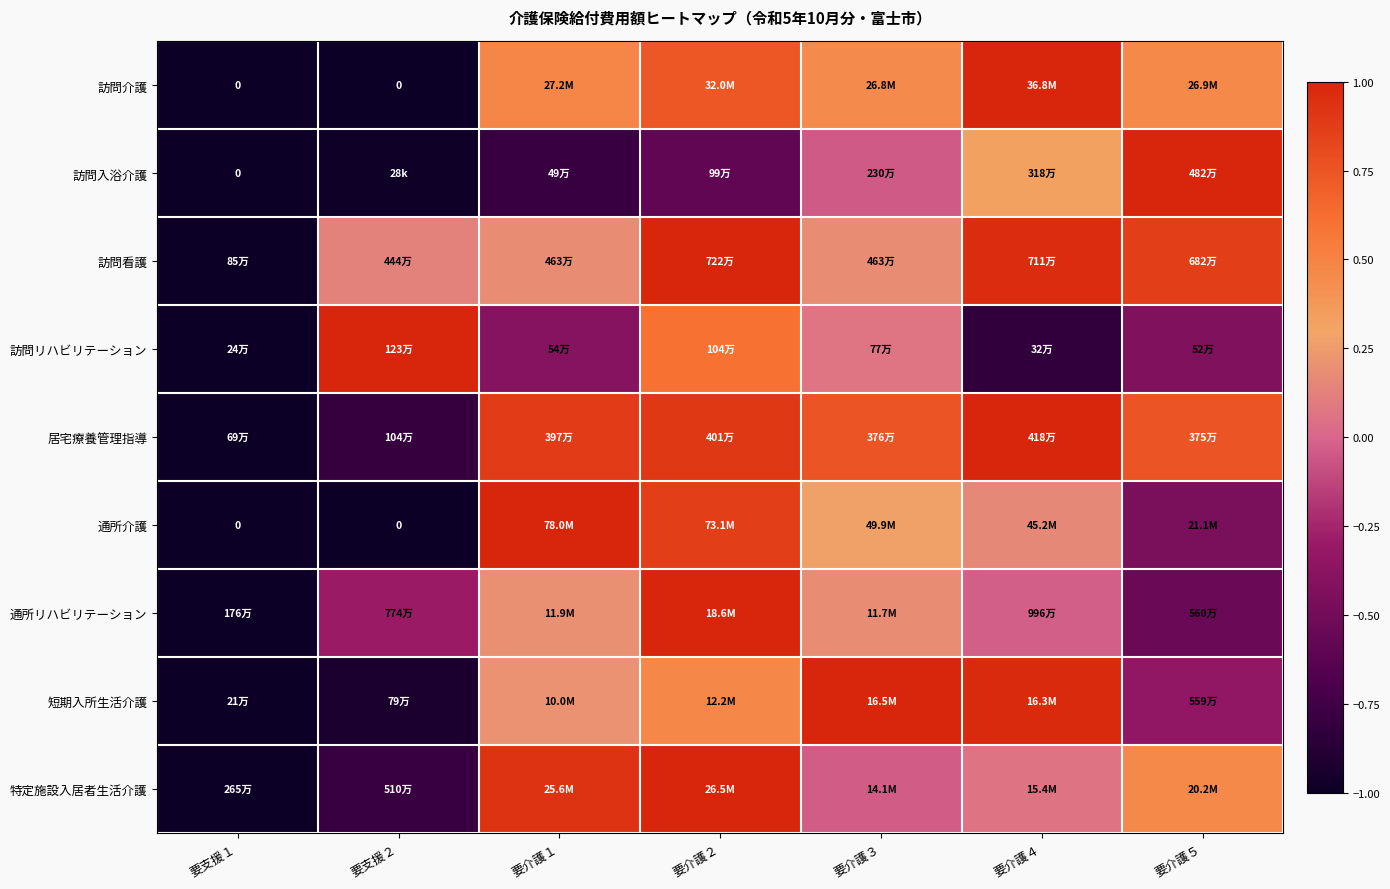

Is it true that 訪問看護 equals 0.2 at 要介護１?

True